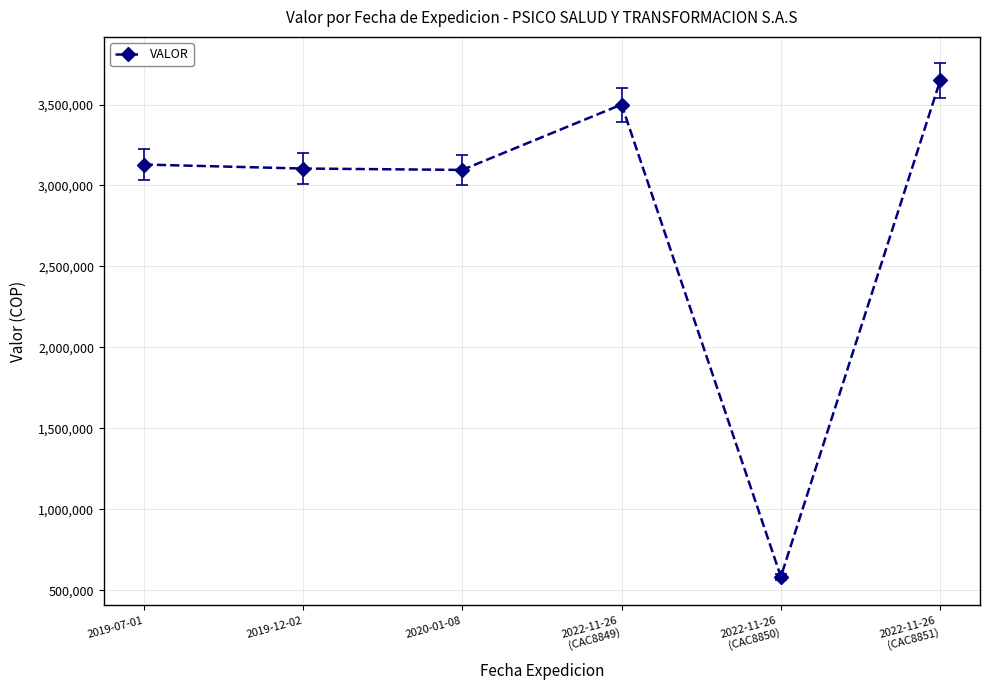

What is the approximate value at 2019-12-02, to the nearest 10?

3104650